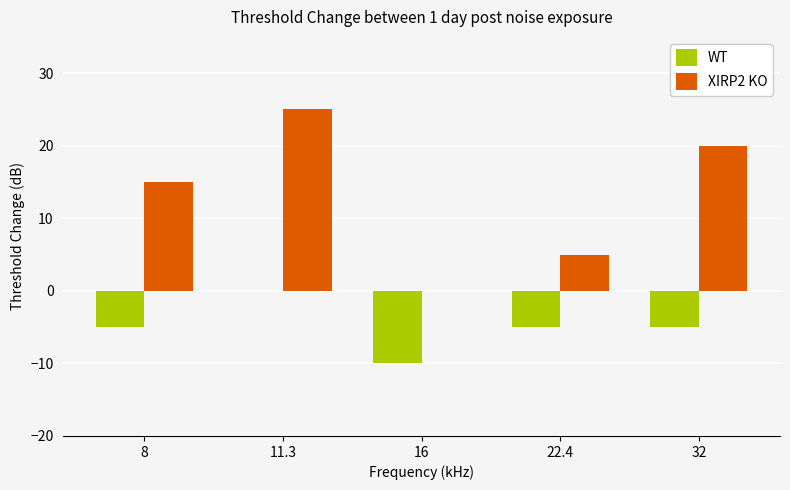

At which label is XIRP2 KO closest to 12?

8